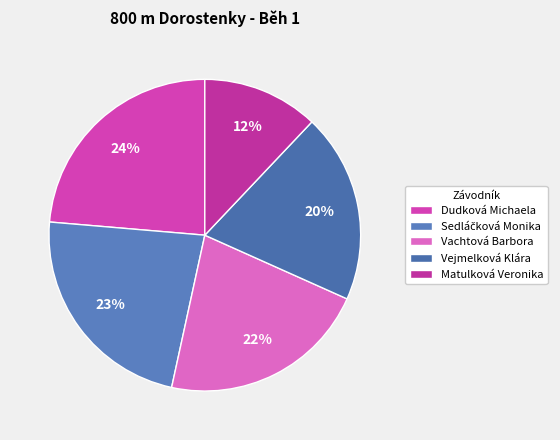

Is there a majority slice in this chart?

No